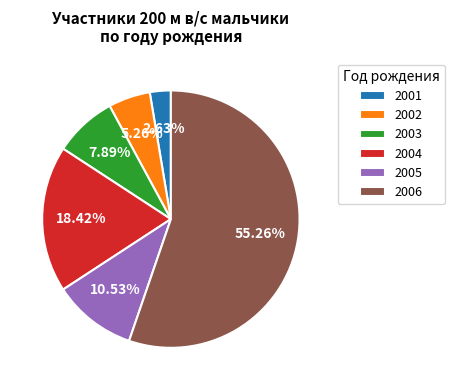

Which category accounts for the majority?

2006